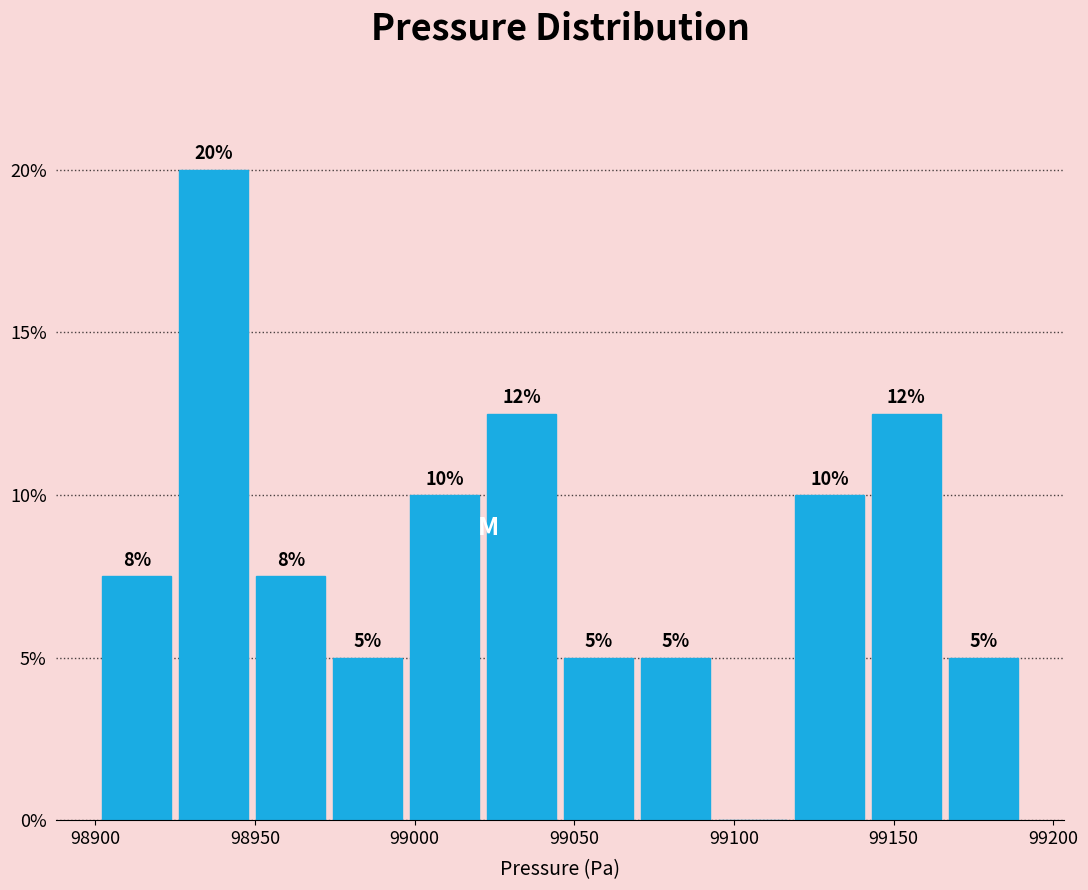

Over which range of the x-axis is the bar tallest?

98925 to 98950